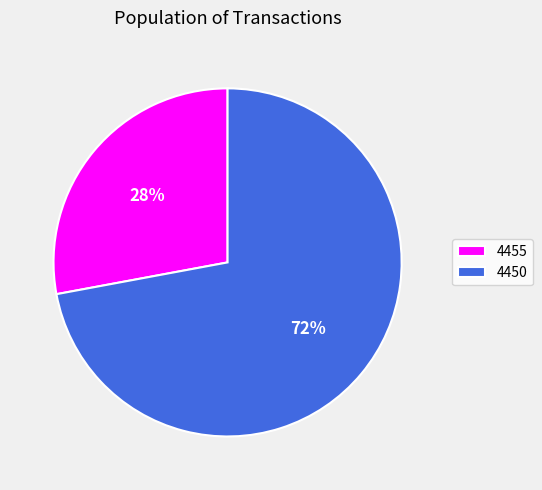

Count the number of slices in the pie.

2